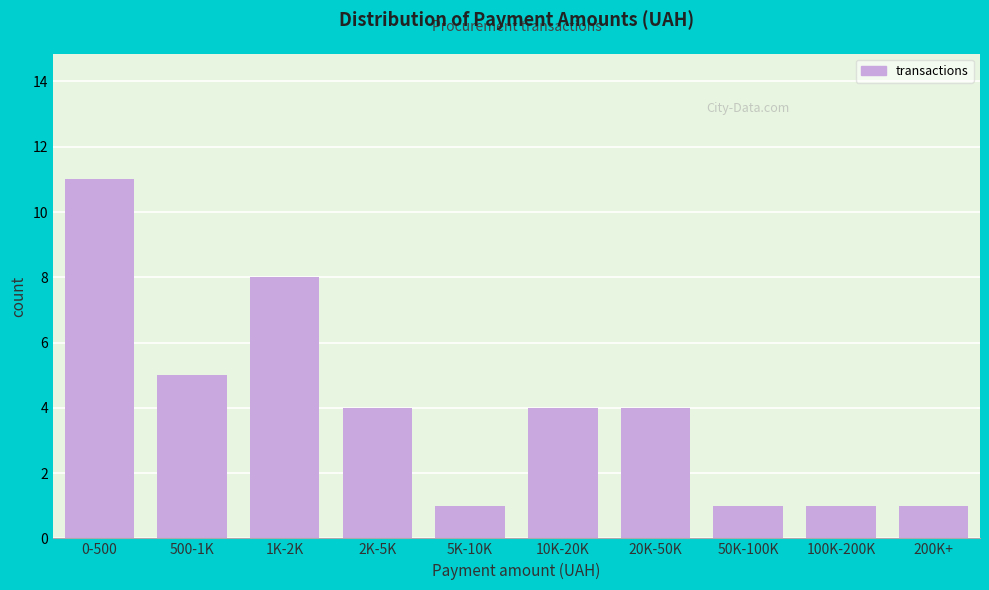

Reading left to right, list all the values displayed in this chart.

11	5	8	4	1	4	4	1	1	1